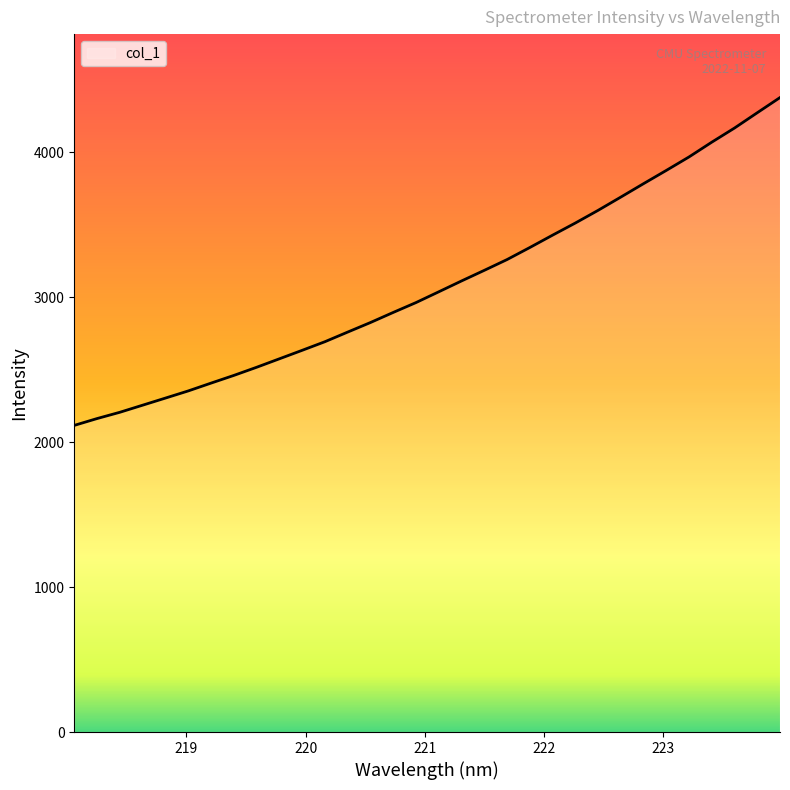

What is the greatest value displayed?

4377.9